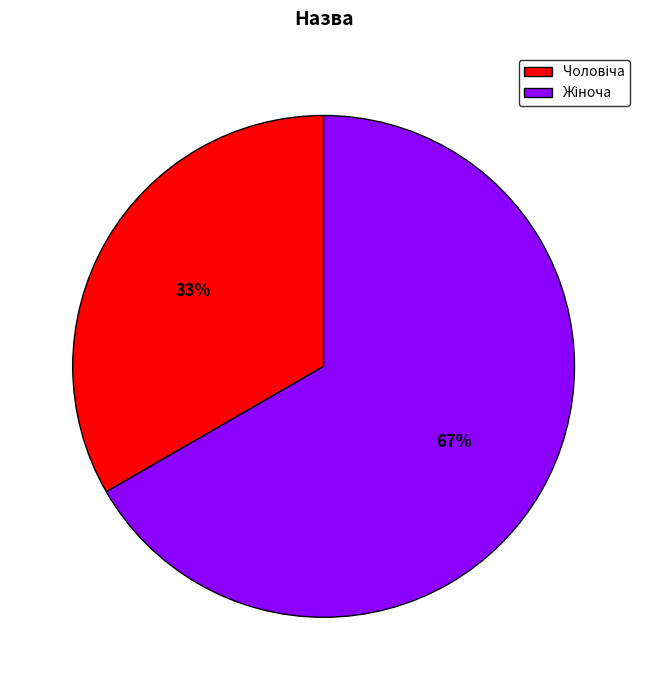

To the nearest percent, what is the average slice percentage?

50%